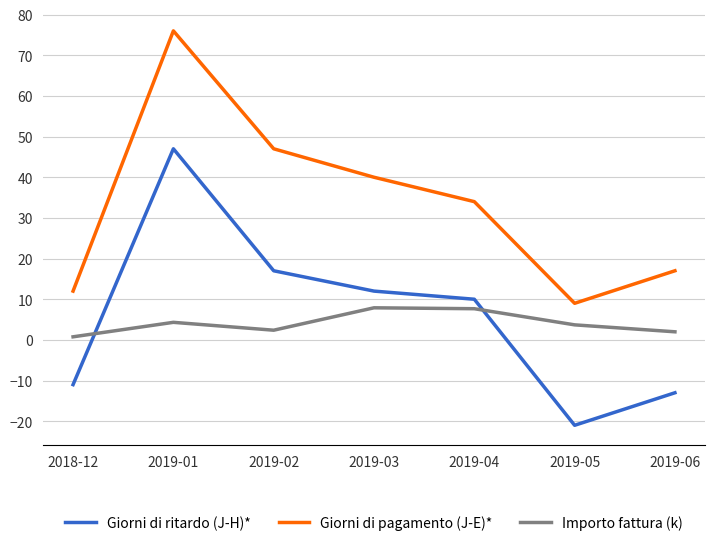

The Giorni di pagamento (J-E)* series shows 29.8 at 2019-06. True or false?

False